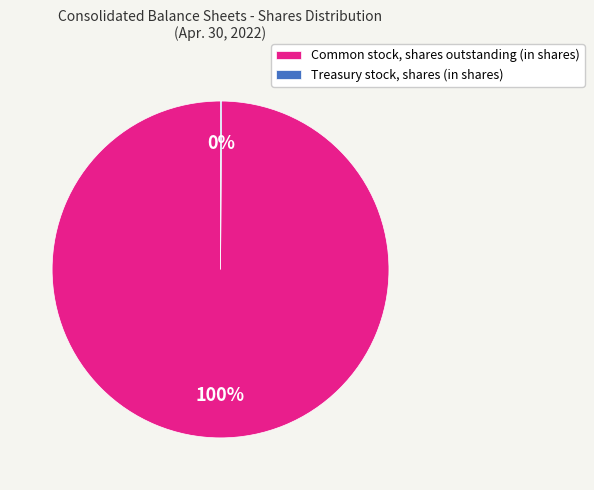

To the nearest percent, what is the difference between the largest and smallest slice percentages?

100%